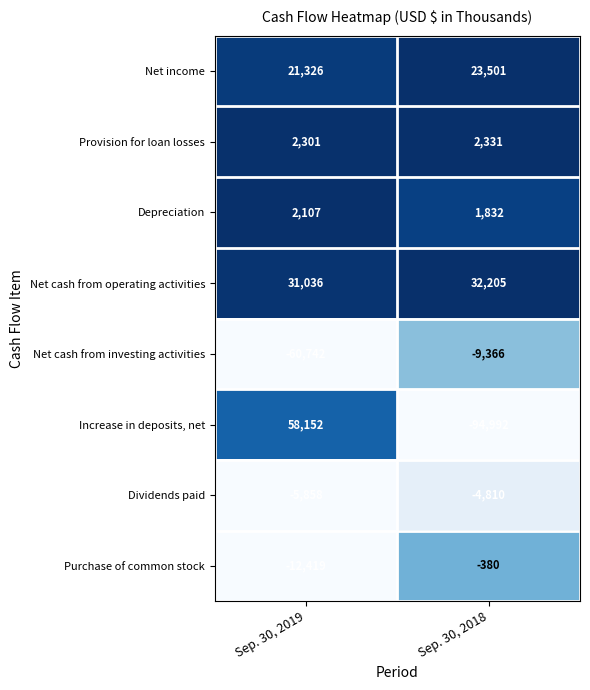

What is the difference between the maximum and minimum values in the Net cash from investing activities series?

51376